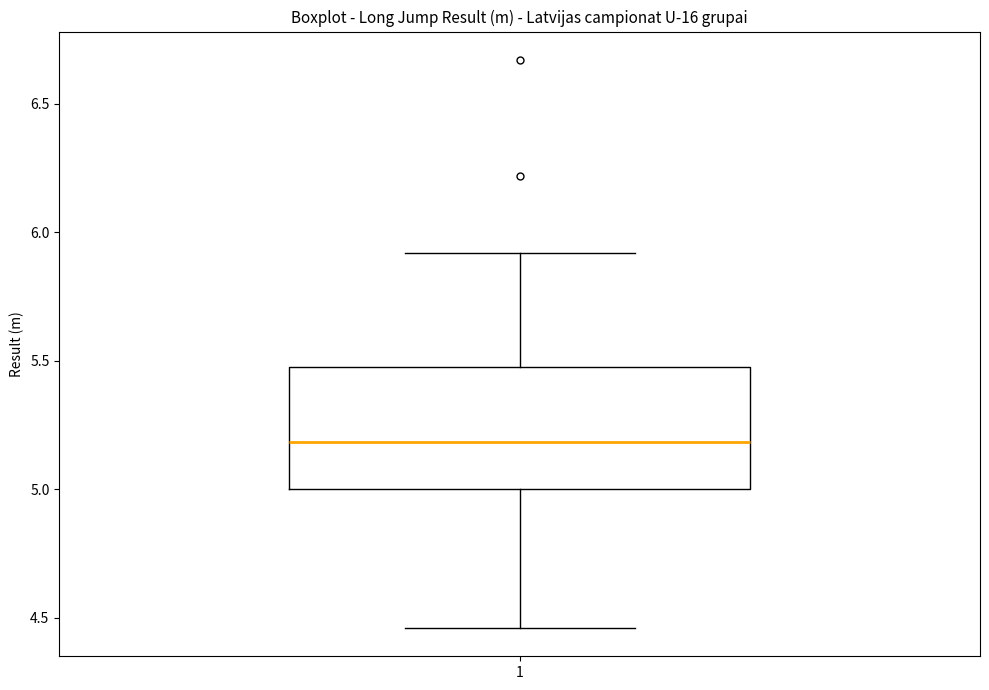

Where does the lower whisker of the box at x = 1 end on the y-axis? The values are not printed on the chart, so give them approximately, as read against the axis.

4.45